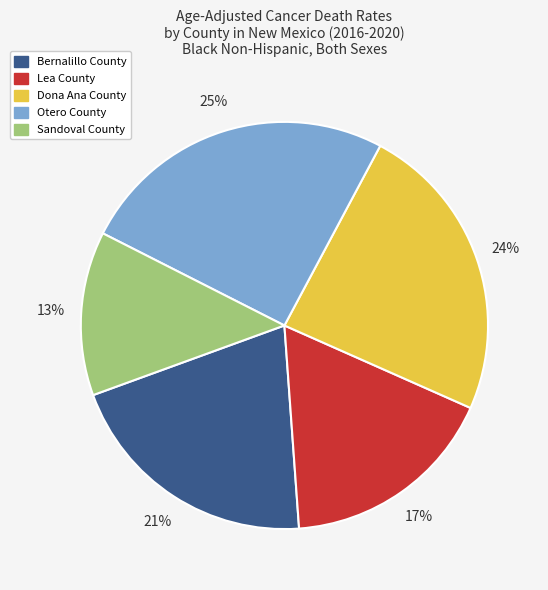

To the nearest percent, what is the average slice percentage?

20%